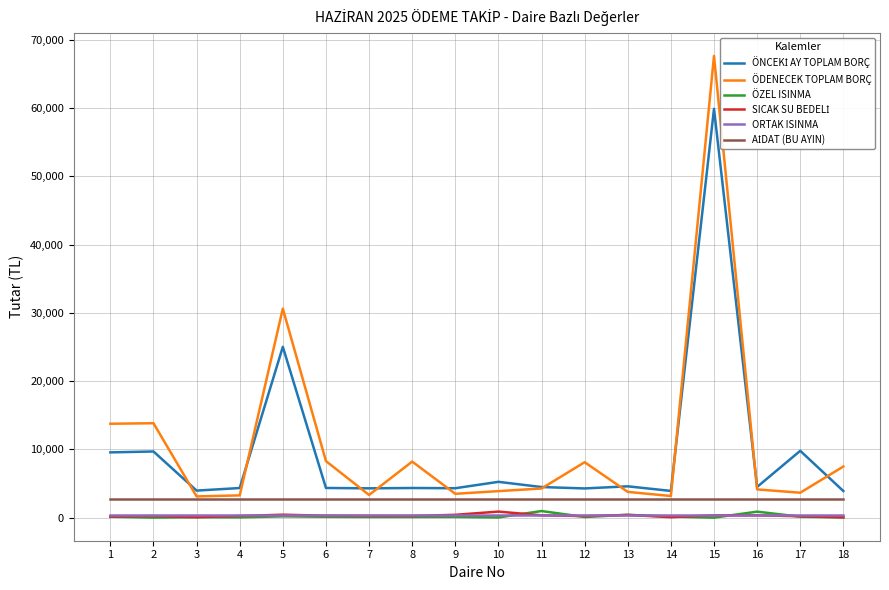

At which category is the sum across all series the highest?

15